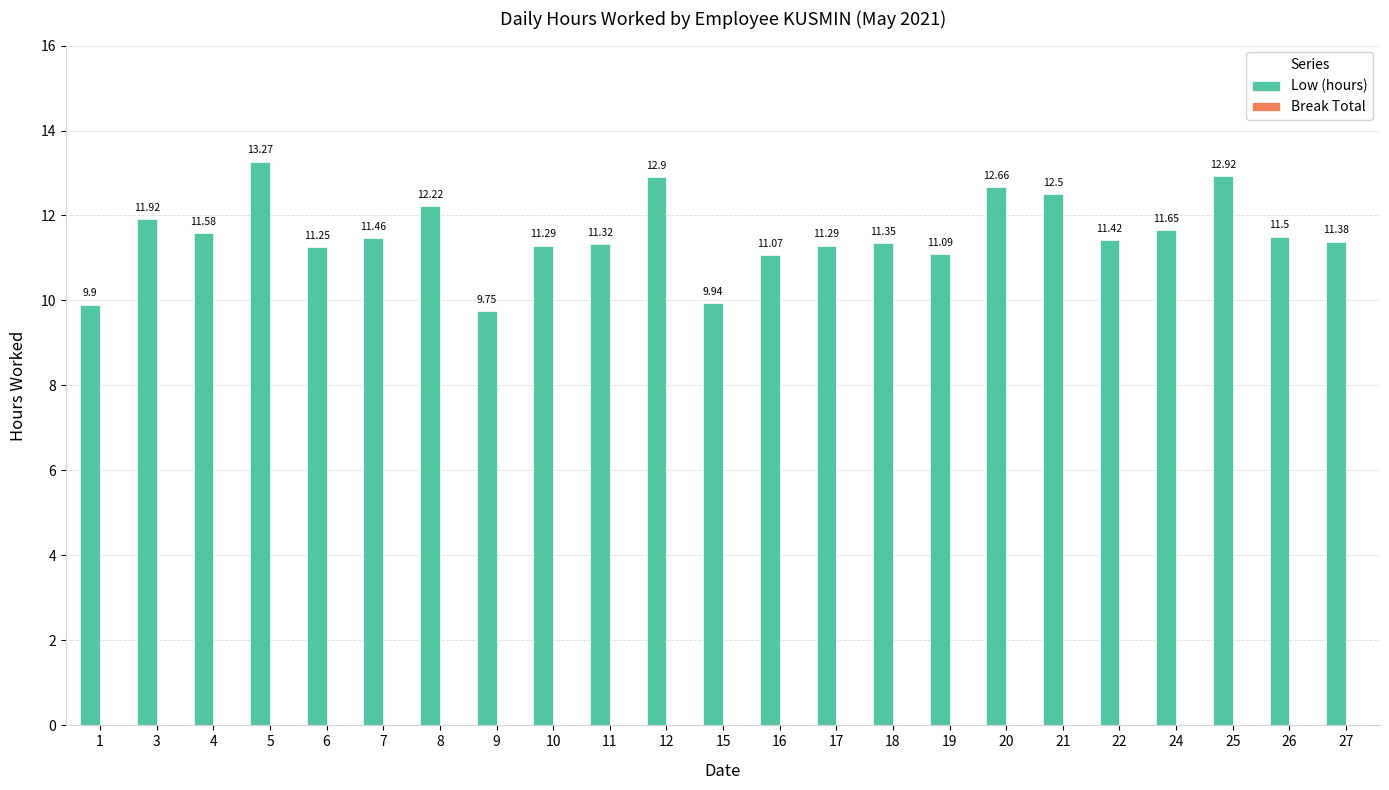

What is the difference between the maximum and minimum values?

3.5